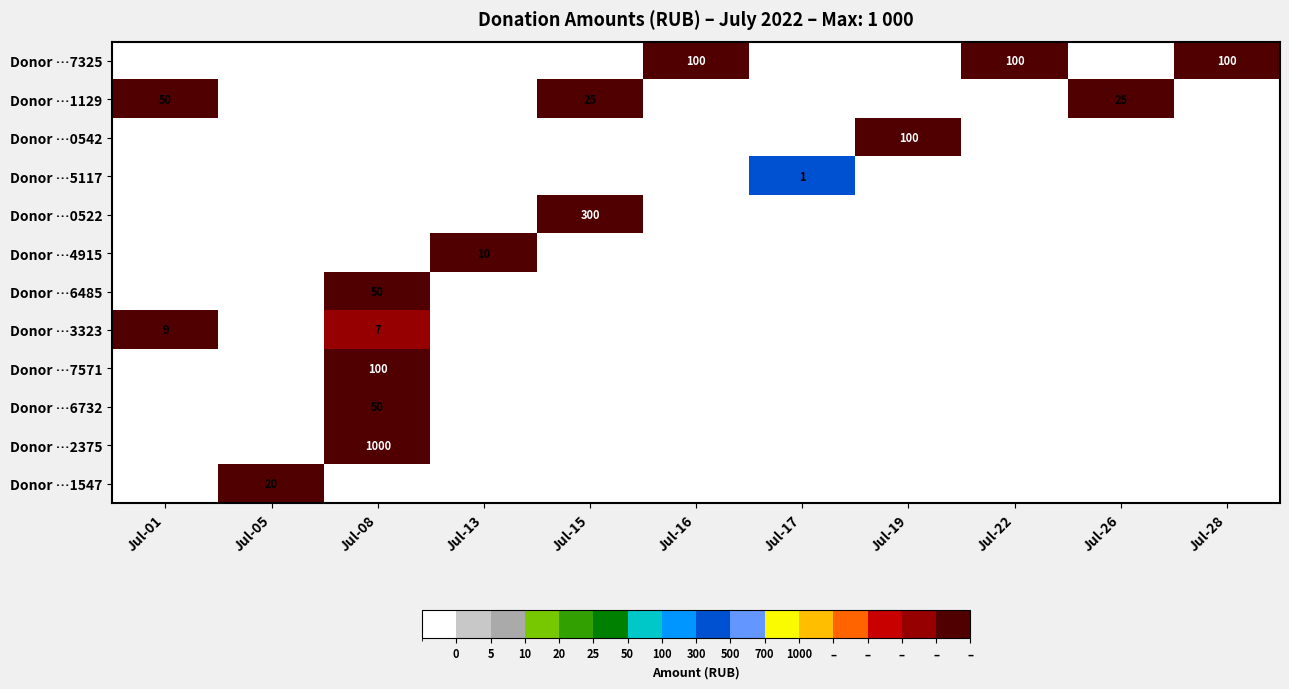

The Donor …7571 series shows 100 at Jul-08. True or false?

True